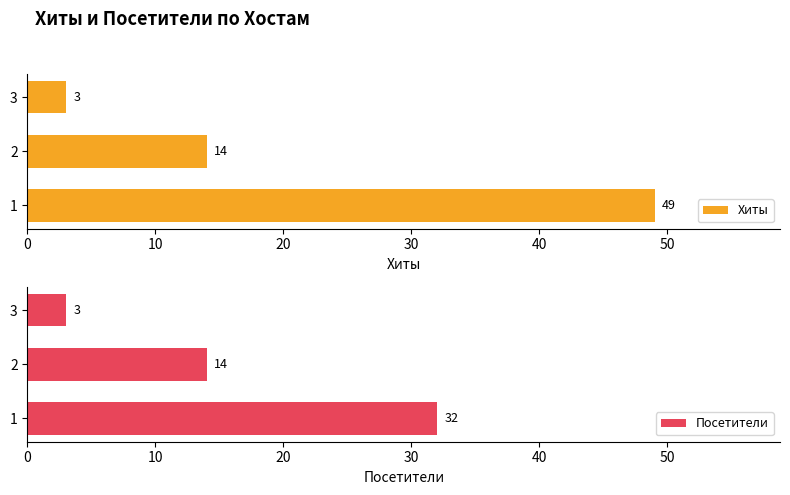

List the labels in order of Хиты value, largest first.

1, 2, 3